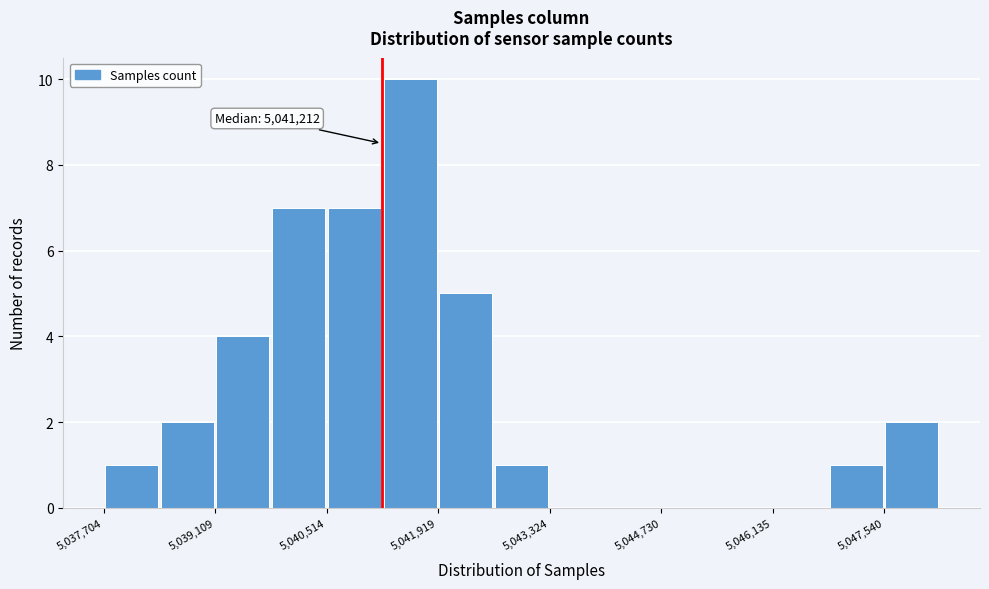

Around what value on the x-axis is the tallest bar? Give the approximate position of its centre, as read against the axis.

5041600